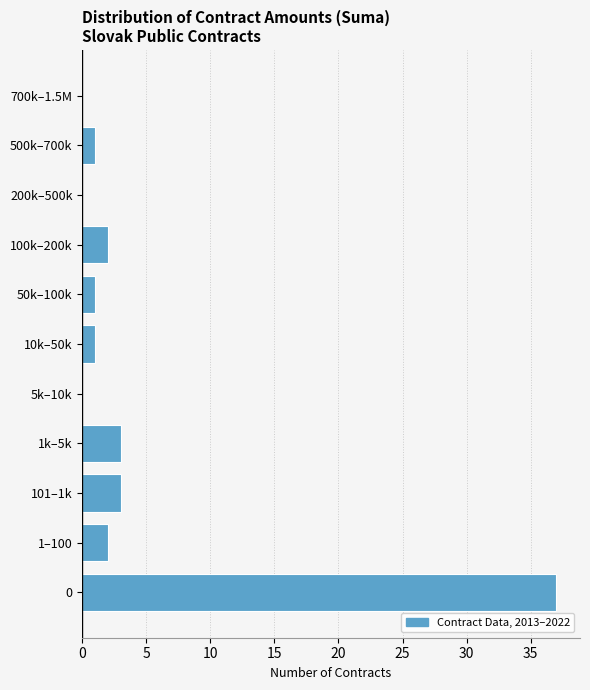

Reading bottom to top, list all the values displayed in this chart.

0=37	1–100=2	101–1k=3	1k–5k=3	5k–10k=0	10k–50k=1	50k–100k=1	100k–200k=2	200k–500k=0	500k–700k=1	700k–1.5M=0